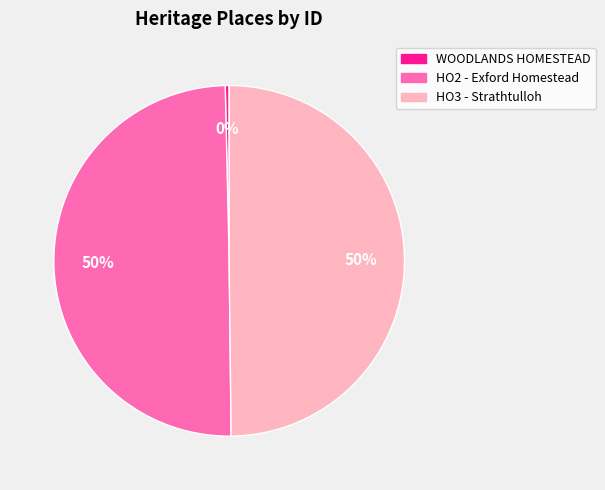

Does WOODLANDS HOMESTEAD represent more than half of the total?

No